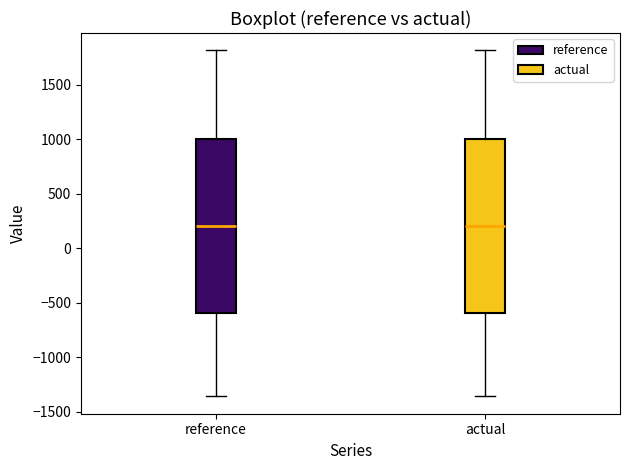

Reading left to right, read every box against the y-axis: the position of its median line, the range the box covers, and the ends of its whiskers. The values are not printed on the chart, so give them approximately, as read against the axis.

reference: median 200, box -600 to 1000, whiskers -1350 to 1800
actual: median 200, box -600 to 1000, whiskers -1350 to 1800